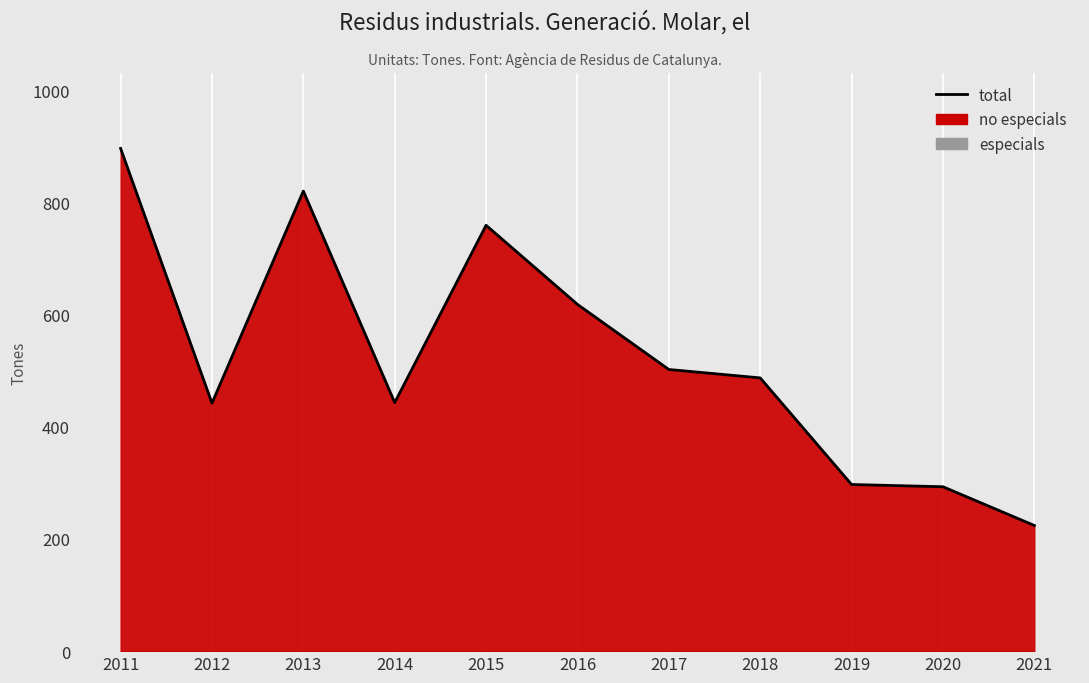

Rank the categories by value from lowest to highest.

2021, 2020, 2019, 2012, 2014, 2018, 2017, 2016, 2015, 2013, 2011